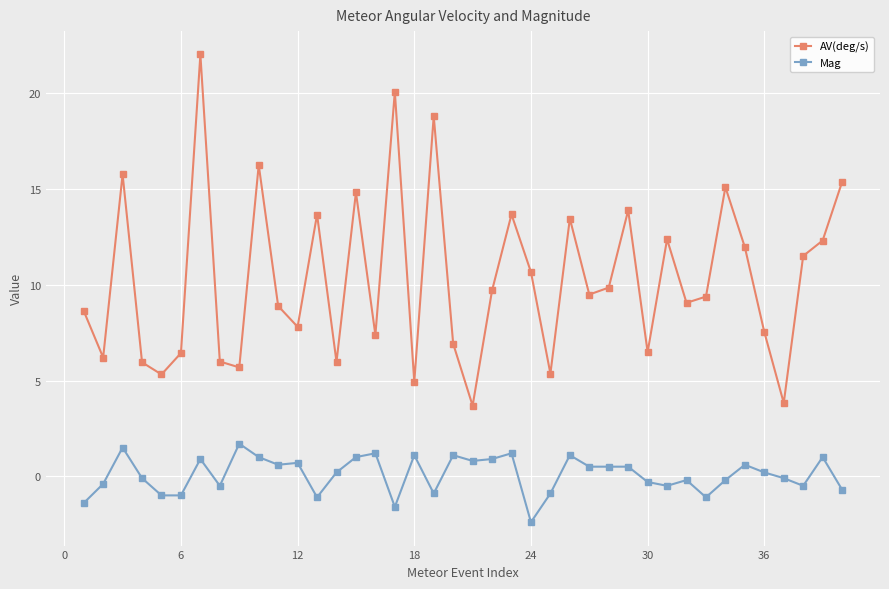

Which series has the largest range (max minus min)?

AV(deg/s)